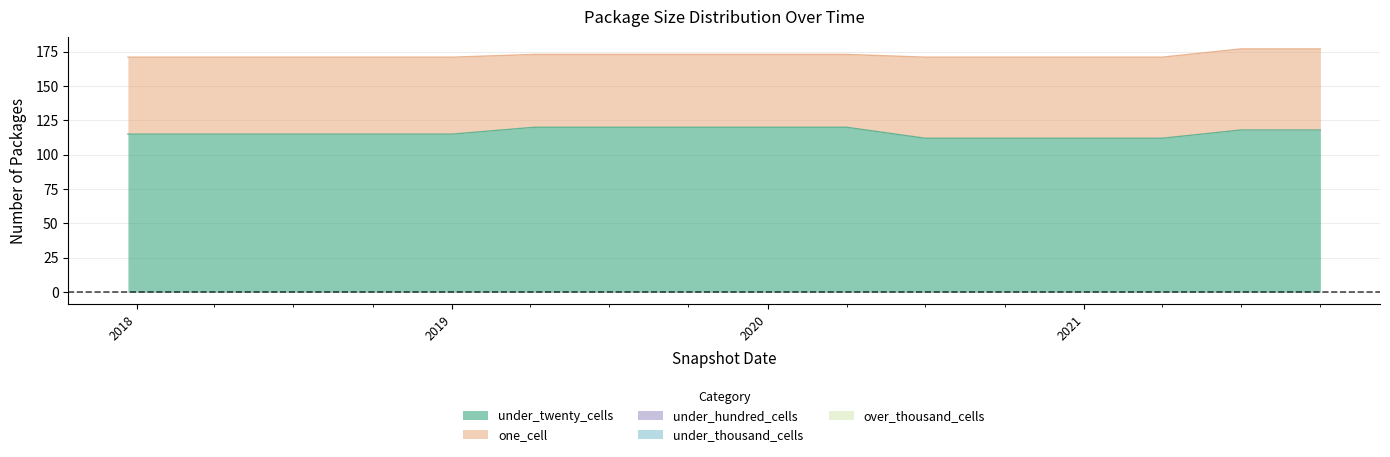

How many data points does each series have?

16